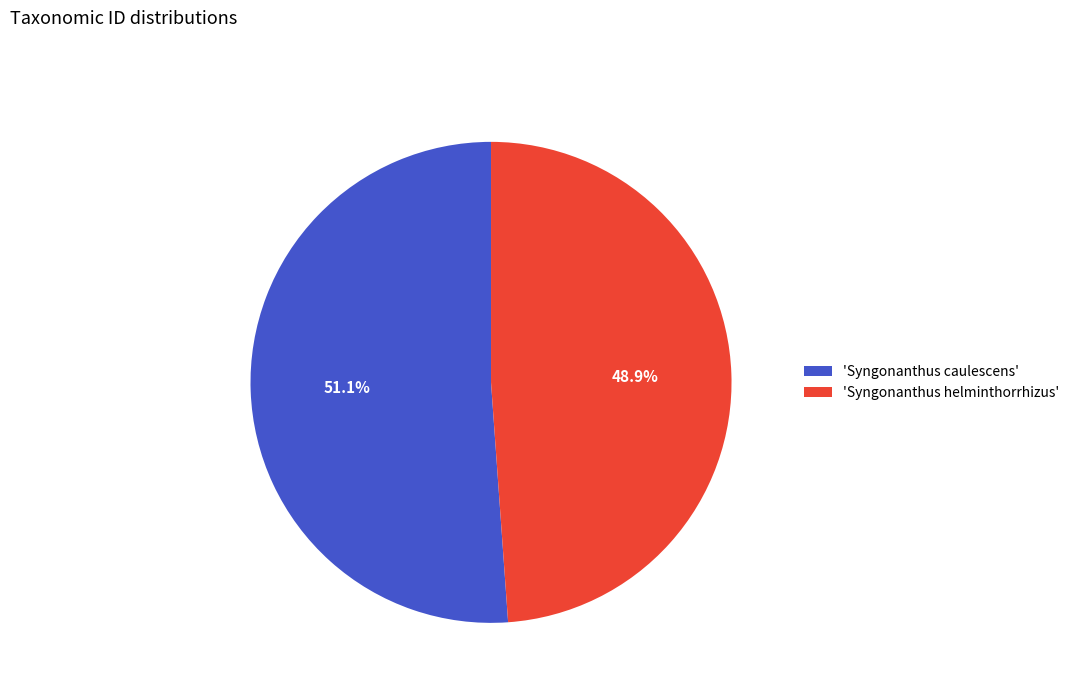

Do 'Syngonanthus helminthorrhizus' and 'Syngonanthus caulescens' together represent more than half of the pie?

Yes